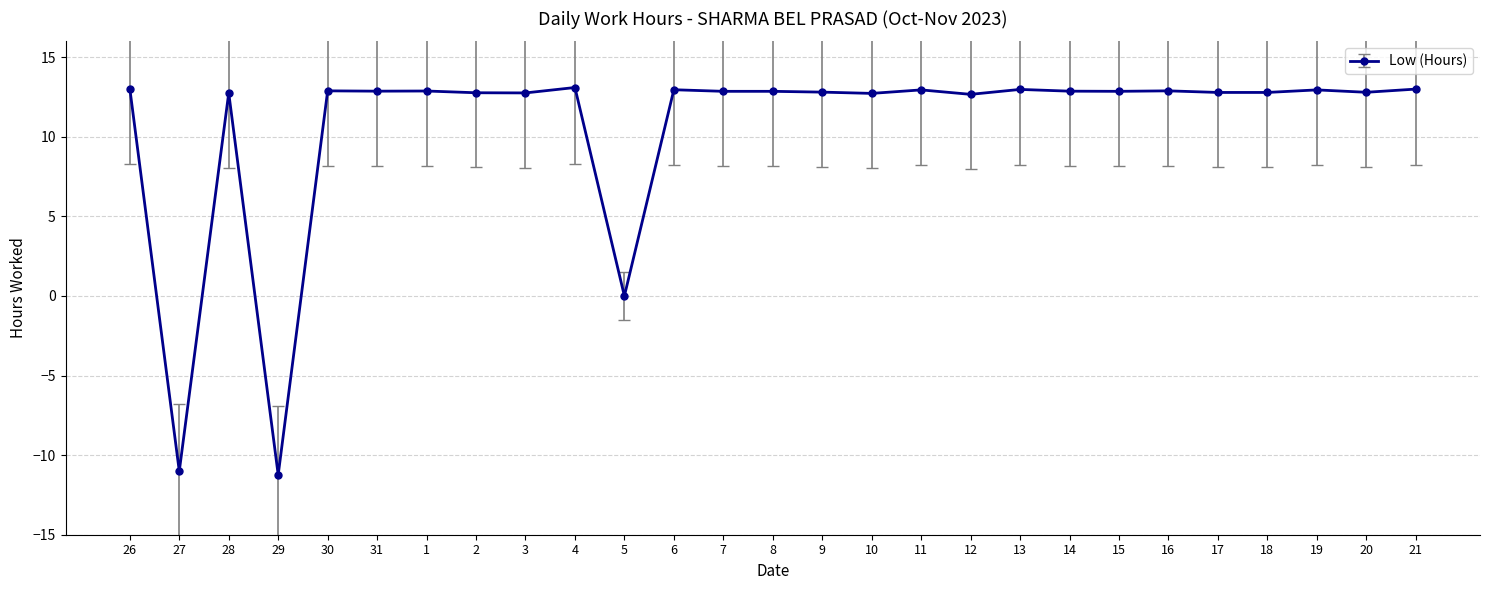

What is the change in value from 27 to 28?

+23.8